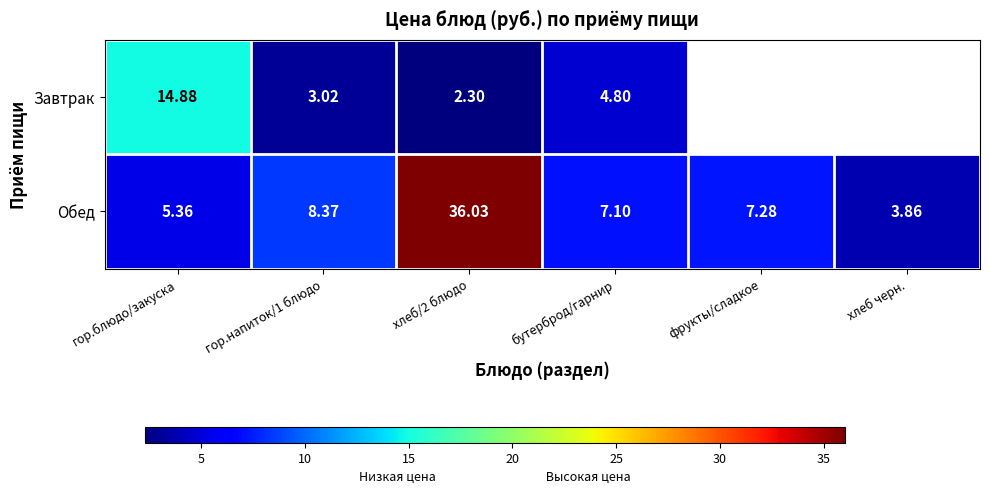

What is the sum of the Обед values at бутерброд/гарнир and хлеб черн.?

11.0